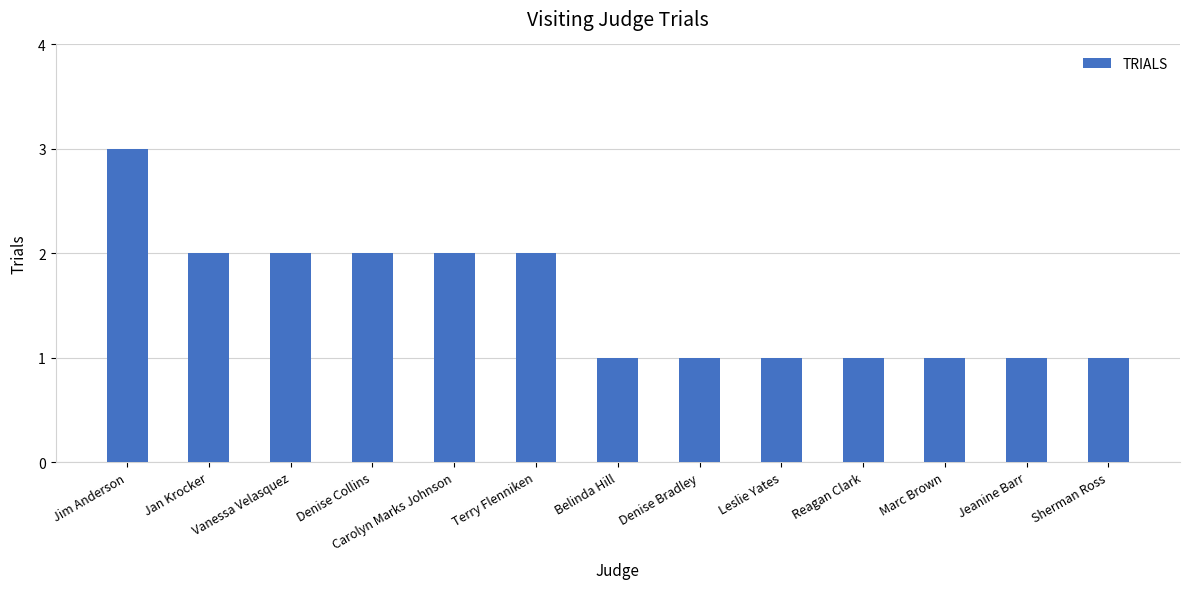

What is the maximum value shown in the chart?

3